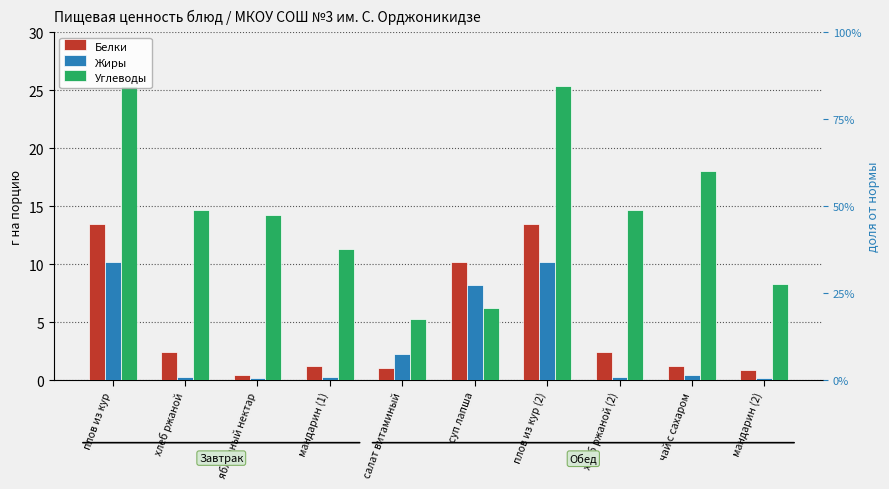

Reading left to right, list all the values displayed in this chart.

Белки: плов из кур=13.5	хлеб ржаной=2.4	яблочный нектар=0.4	мандарин (1)=1.2	салат витаминый=1.1	суп лапша=10.2	плов из кур (2)=13.5	хлеб ржаной (2)=2.4	чай с сахаром=1.2	мандарин (2)=0.9
Жиры: плов из кур=10.2	хлеб ржаной=0.3	яблочный нектар=0.2	мандарин (1)=0.3	салат витаминый=2.2	суп лапша=8.2	плов из кур (2)=10.2	хлеб ржаной (2)=0.3	чай с сахаром=0.4	мандарин (2)=0.2
Углеводы: плов из кур=25.4	хлеб ржаной=14.6	яблочный нектар=14.2	мандарин (1)=11.3	салат витаминый=5.3	суп лапша=6.2	плов из кур (2)=25.4	хлеб ржаной (2)=14.6	чай с сахаром=18.0	мандарин (2)=8.3